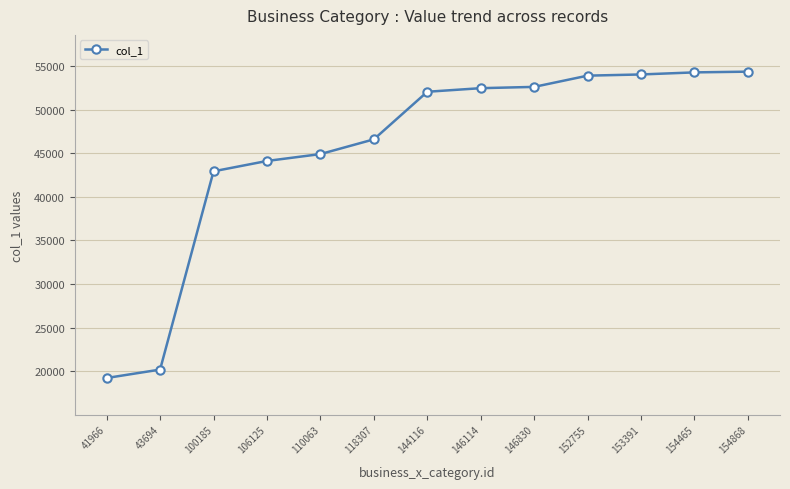

What is the average value?

45510